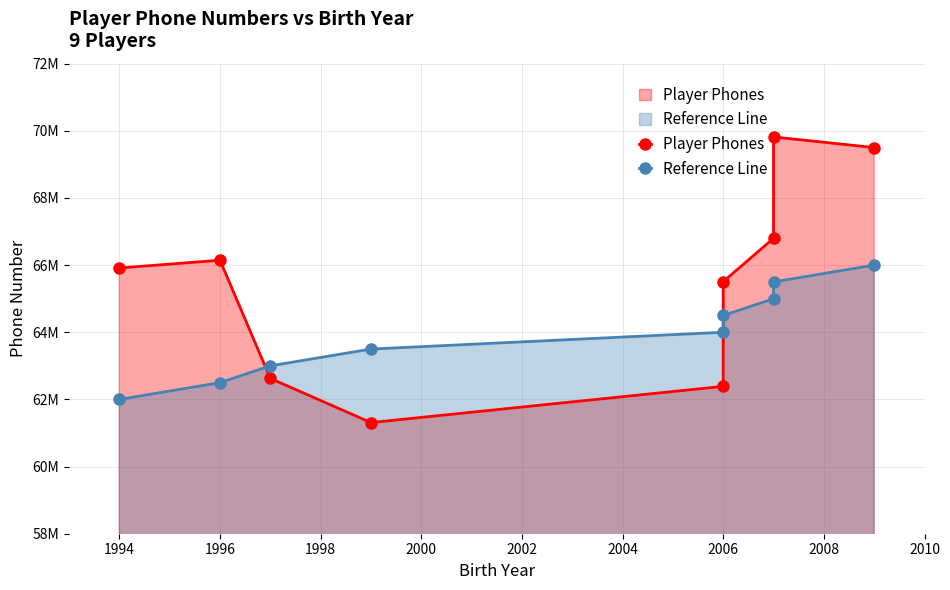

Count the number of data series in this chart.

2